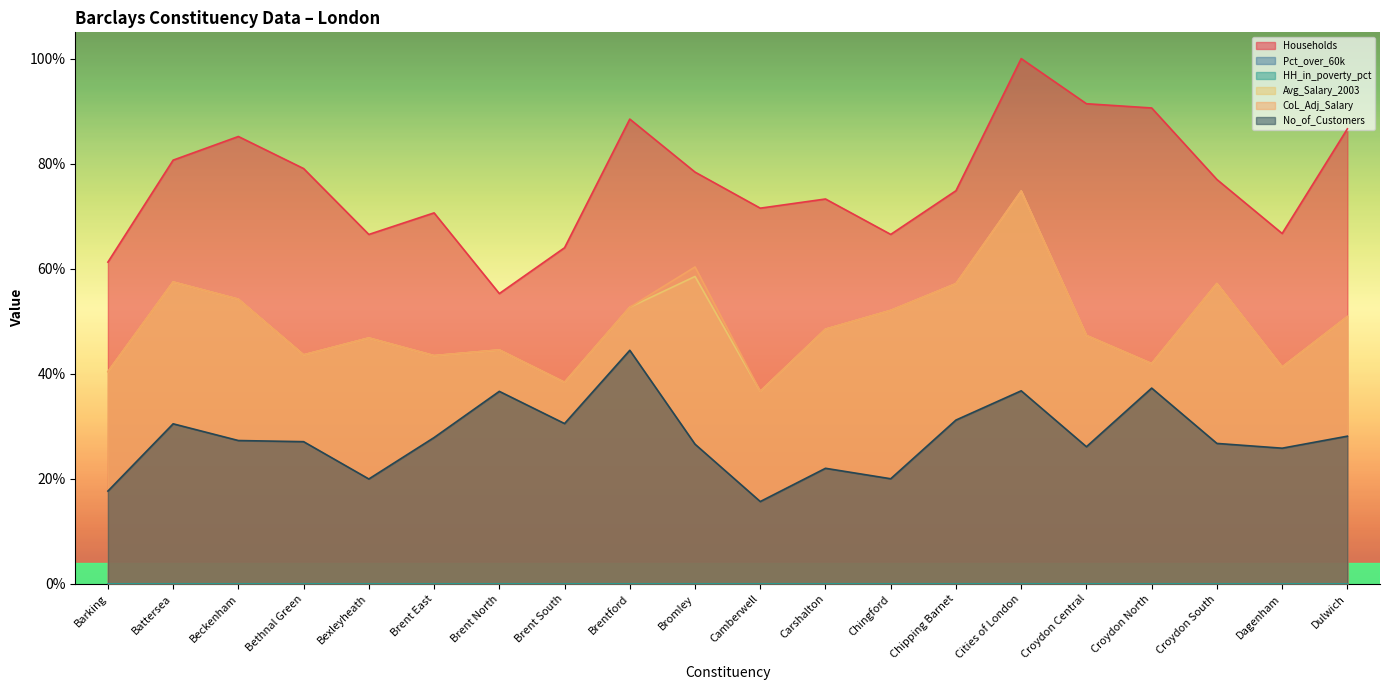

Which series has the widest spread of values?

Households